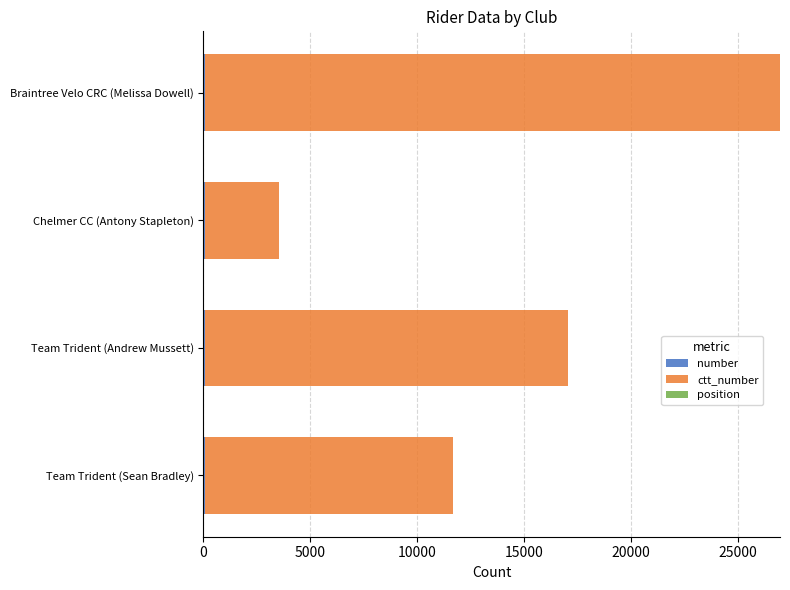

At which category is the sum across all series the highest?

Braintree Velo CRC (Melissa Dowell)